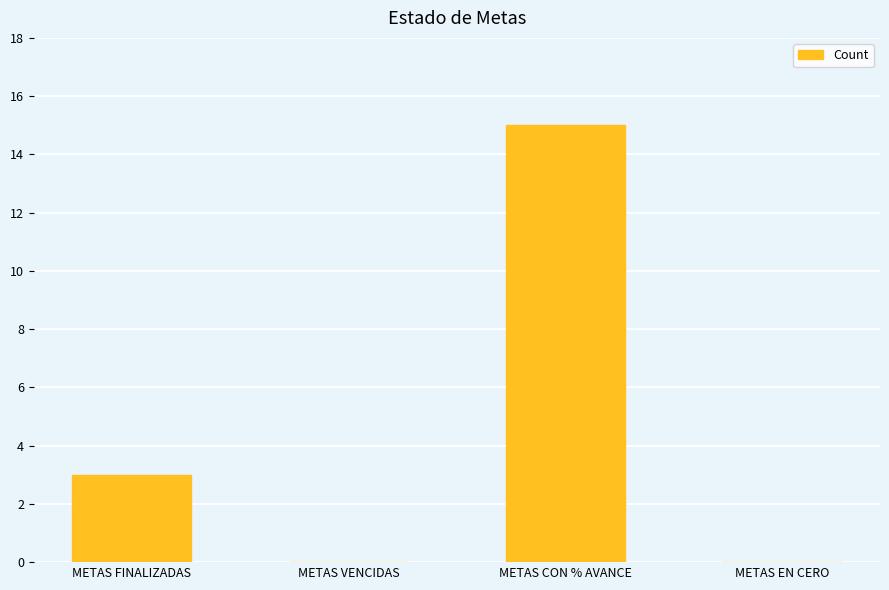

Read the value at METAS FINALIZADAS, to the nearest 5.

5